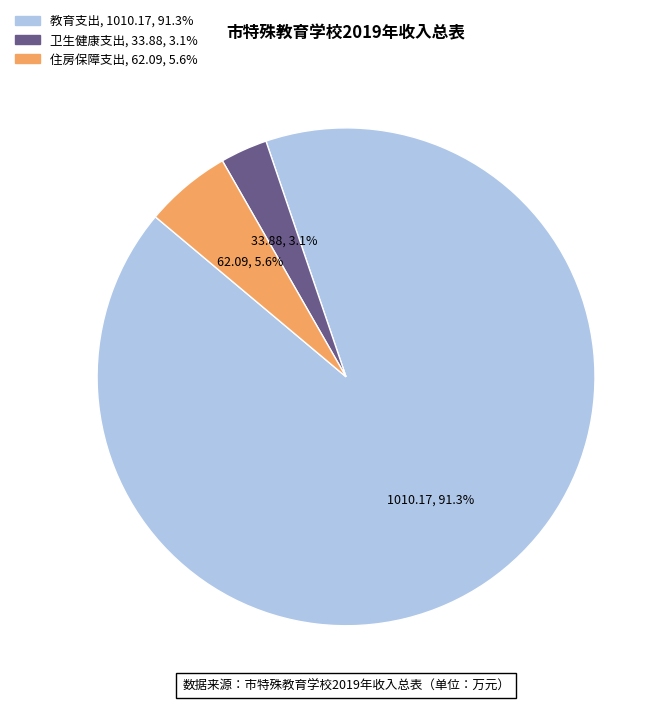

Rank the categories by value from lowest to highest.

卫生健康支出, 住房保障支出, 教育支出